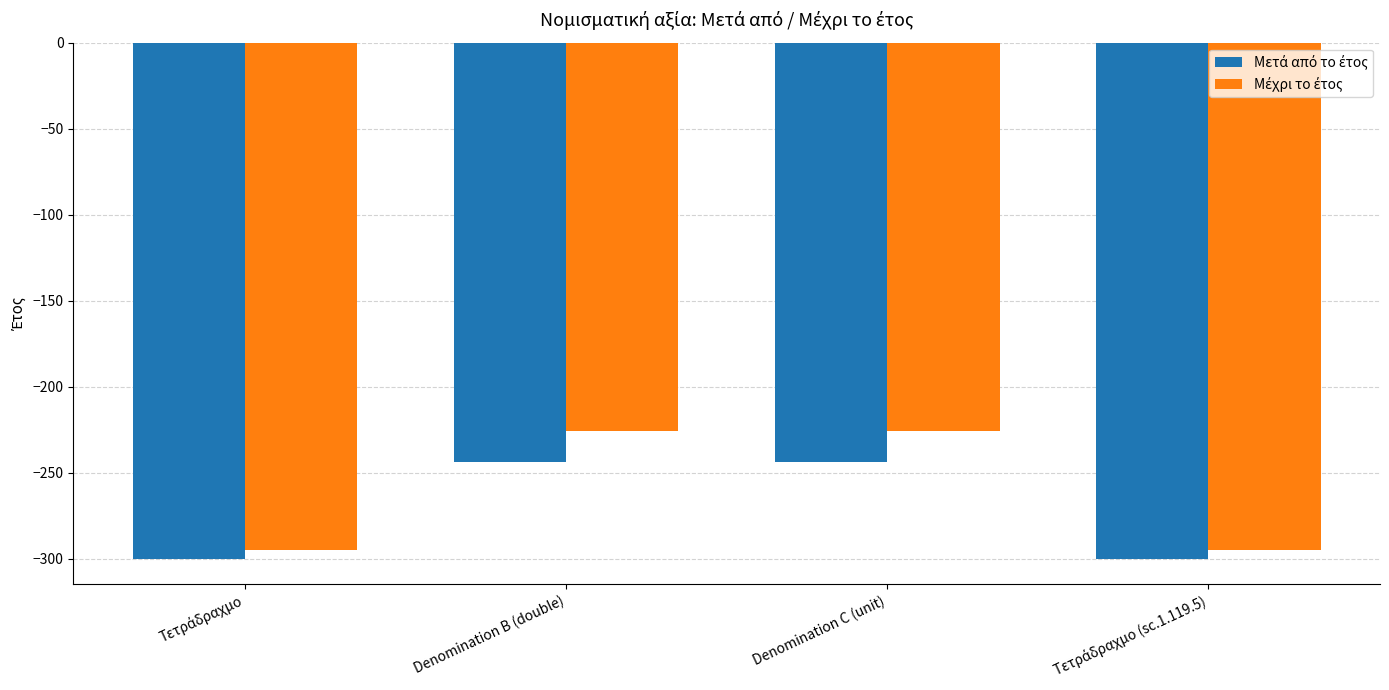

What is the total value across all series at Denomination C (unit)?

-470